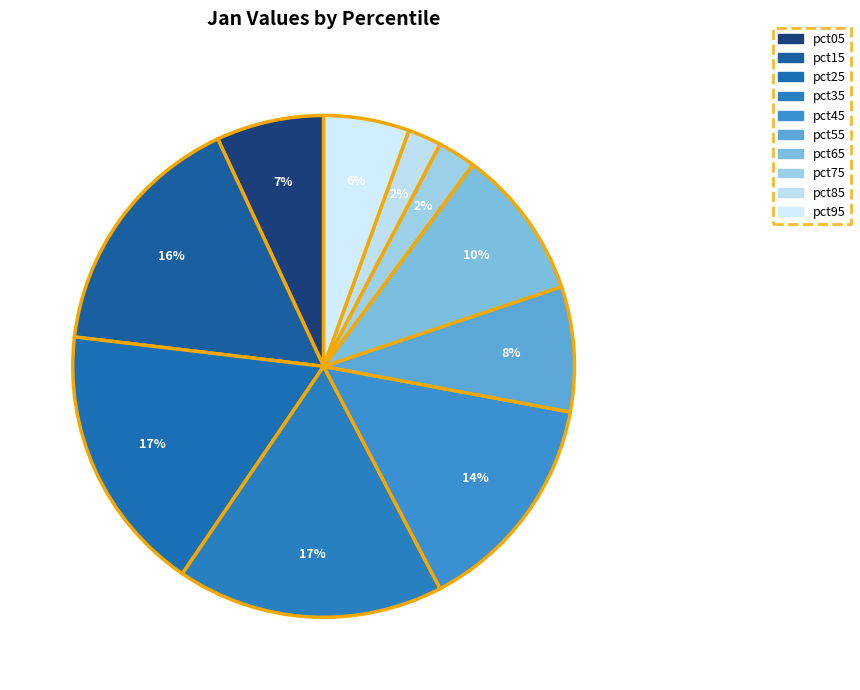

Combined, do pct25 and pct45 account for over 50%?

No